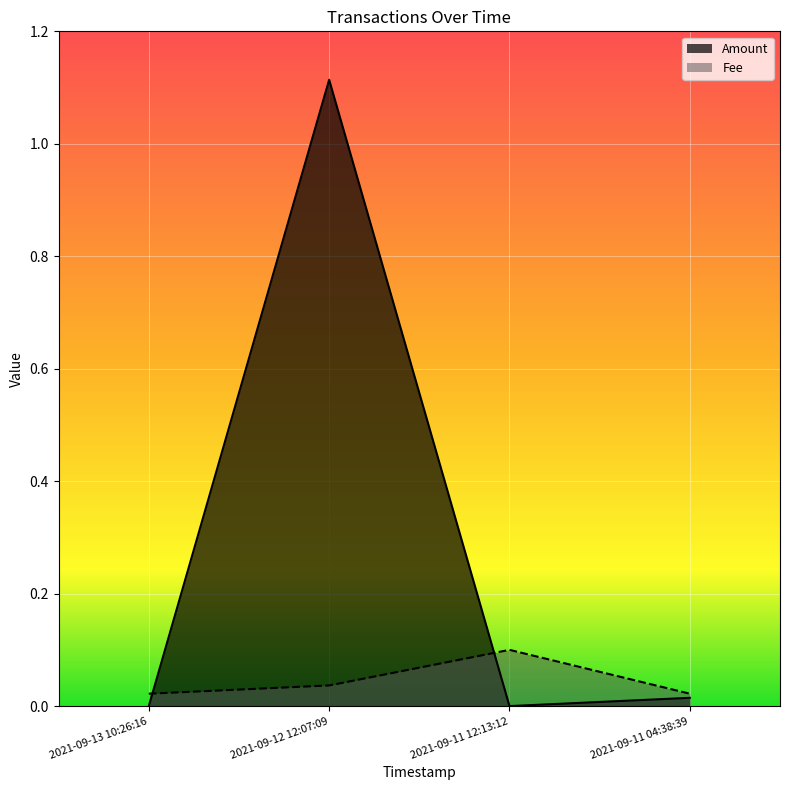

Rank the series at 2021-09-11 12:13:12 from highest to lowest value.

Fee, Amount